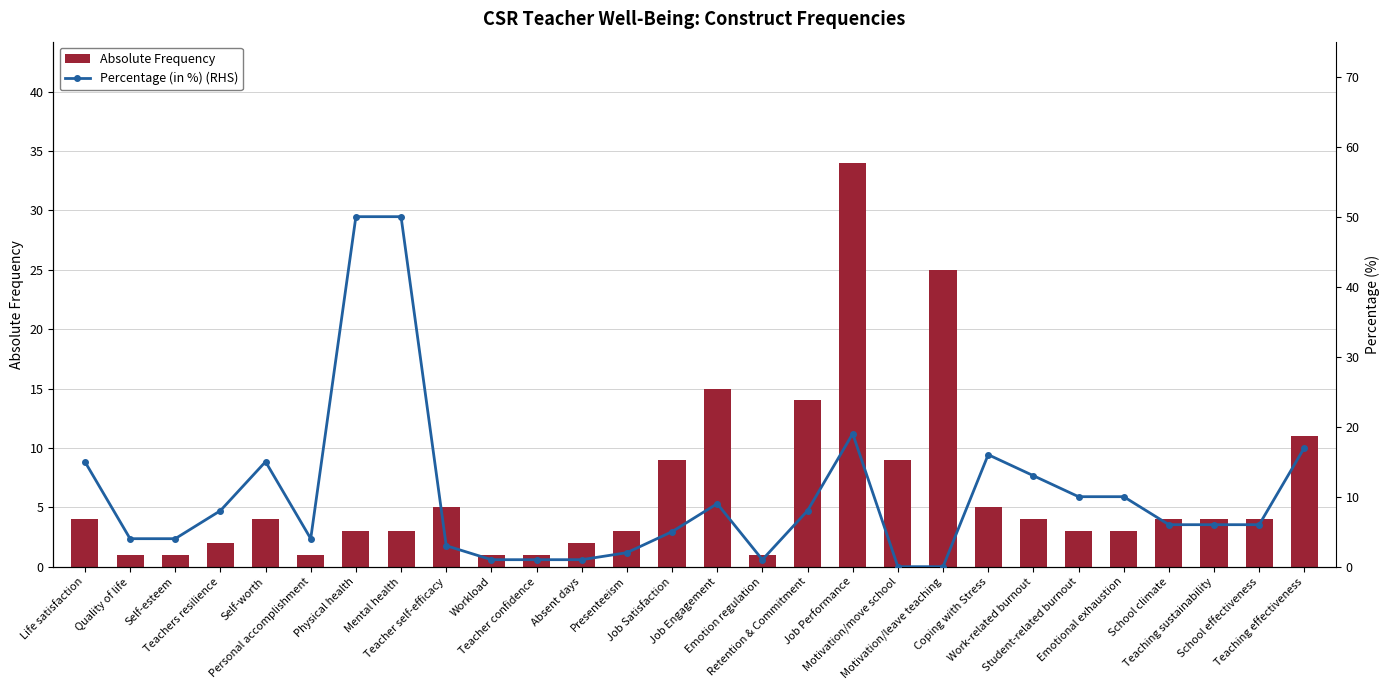

What is the highest value of the Absolute Frequency series?

34